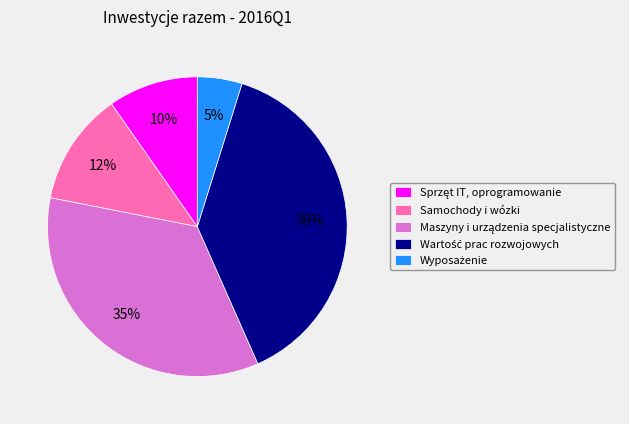

To the nearest percent, what is the difference between the largest and smallest slice percentages?

34%